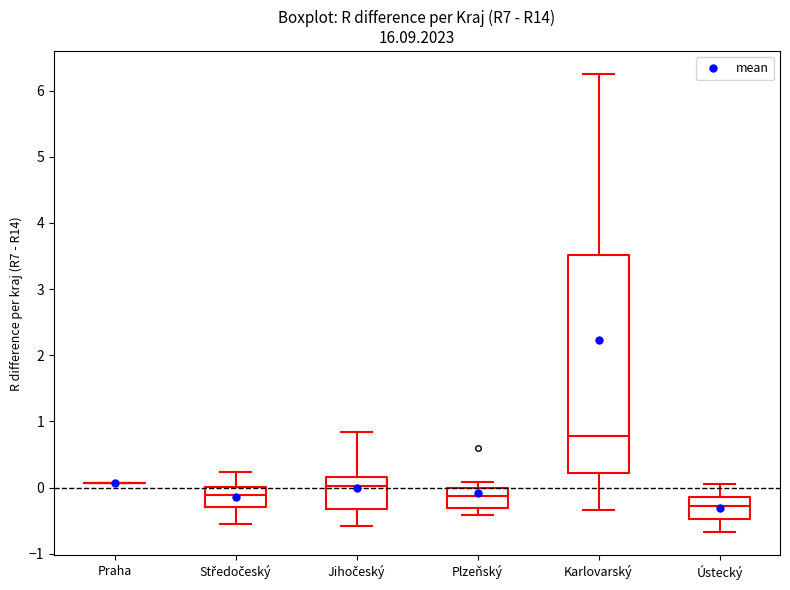

Comparing the boxes themselves (not the whiskers), which one is the tallest?

Karlovarský